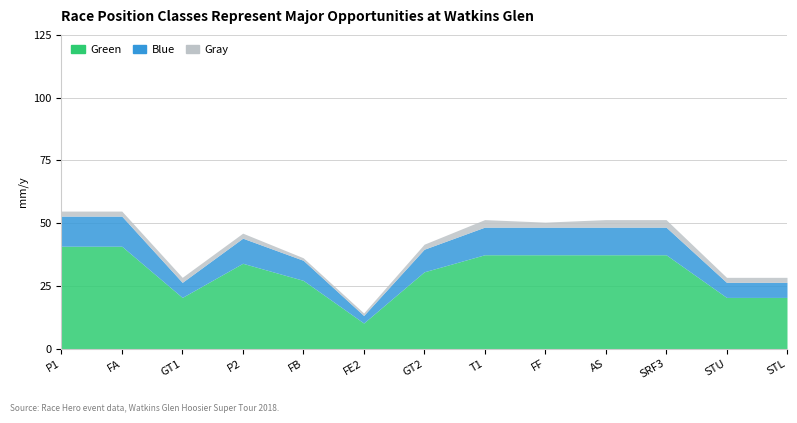

Which has a higher value, P2 or FA?

FA